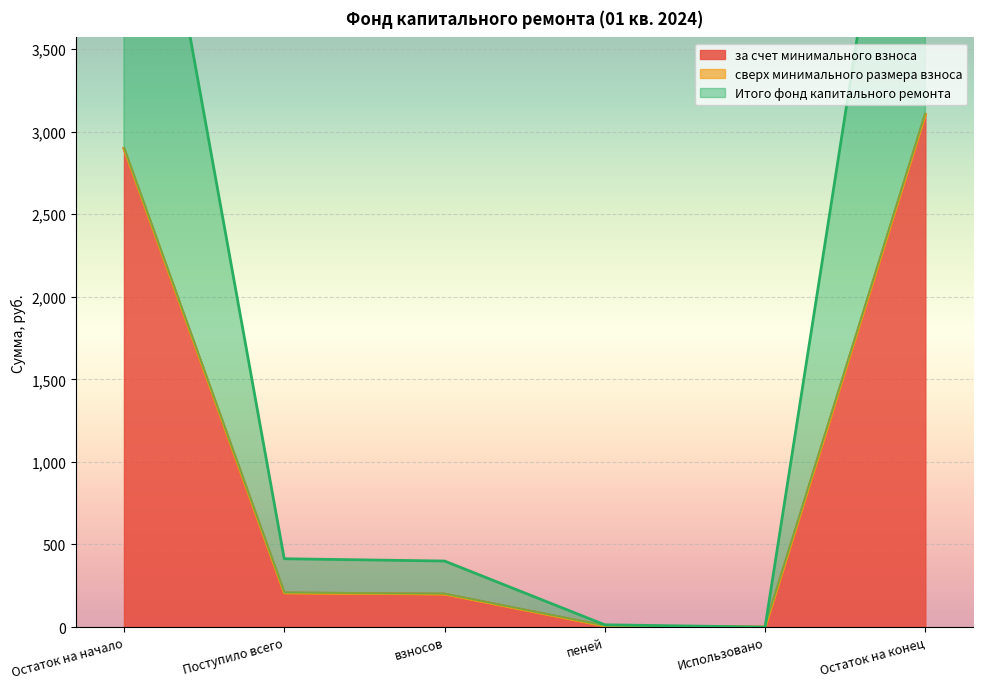

Which has a higher value, Использовано or Поступило всего?

Поступило всего